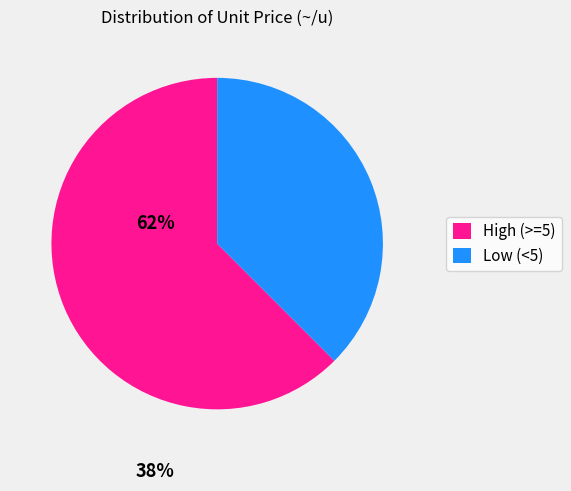

Approximately how many times larger is the value at High (>=5) compared to Low (<5)?

1.7